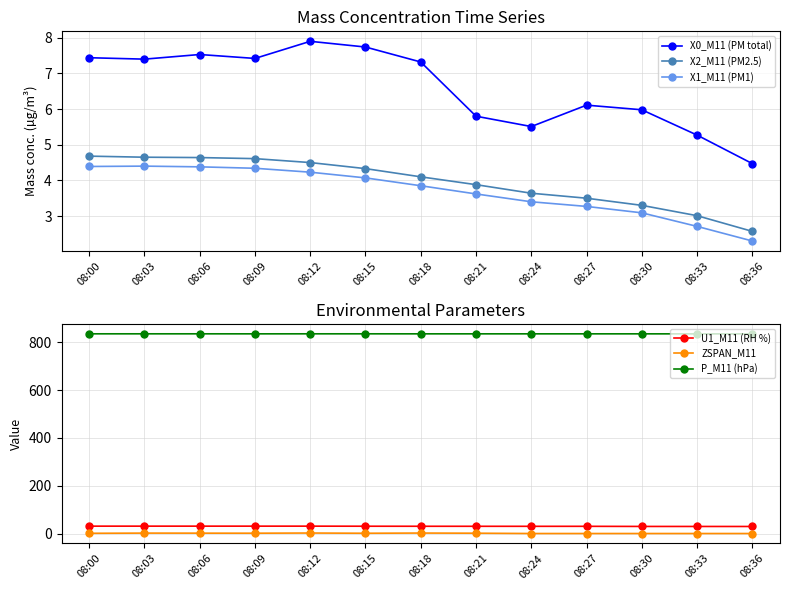

What is the total value across all series at 08:00?

883.5